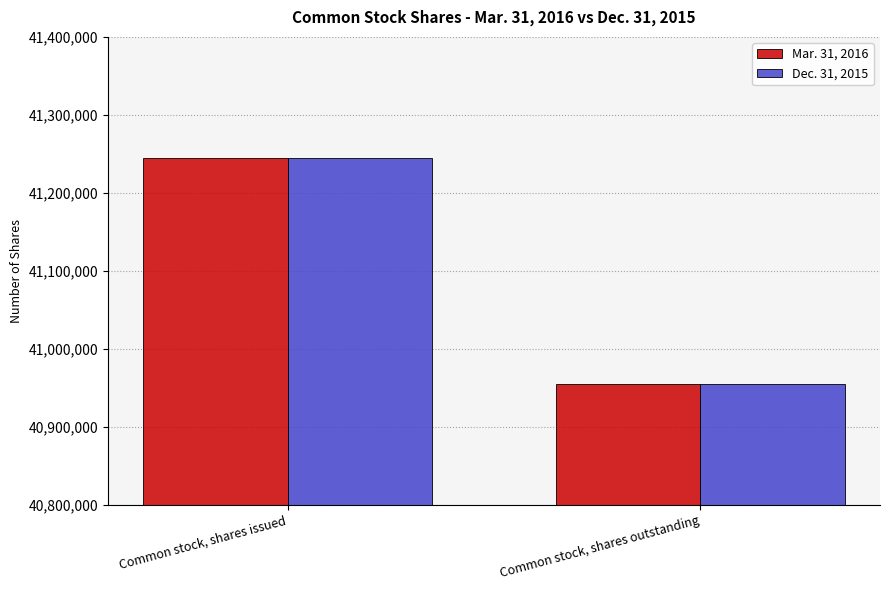

True or false: Dec. 31, 2015 has a value of 55951948 at Common stock, shares outstanding.

False